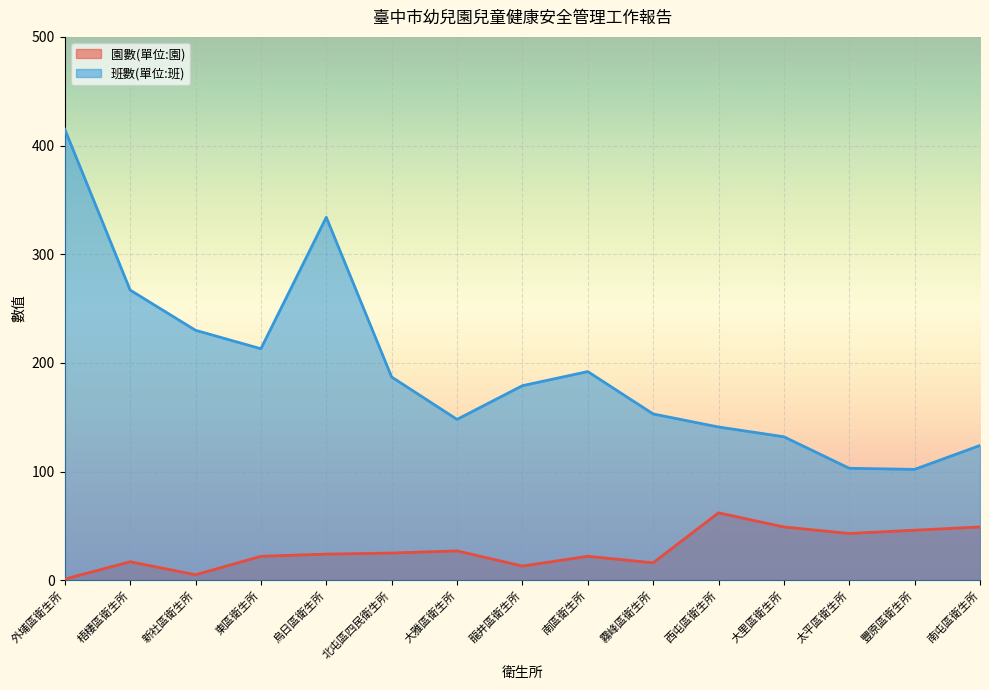

Is it true that 園數(單位:園) equals 5 at 龍井區衛生所?

False